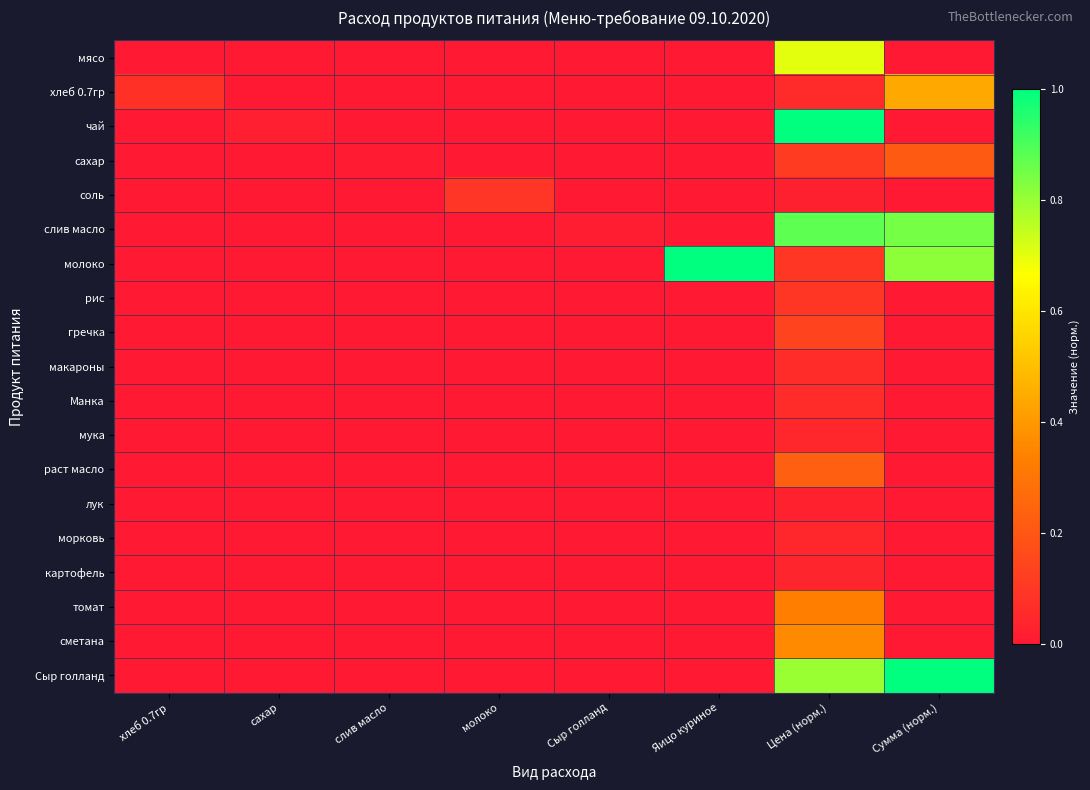

What is the spread (max minus min) of values at хлеб 0.7гр?

0.1